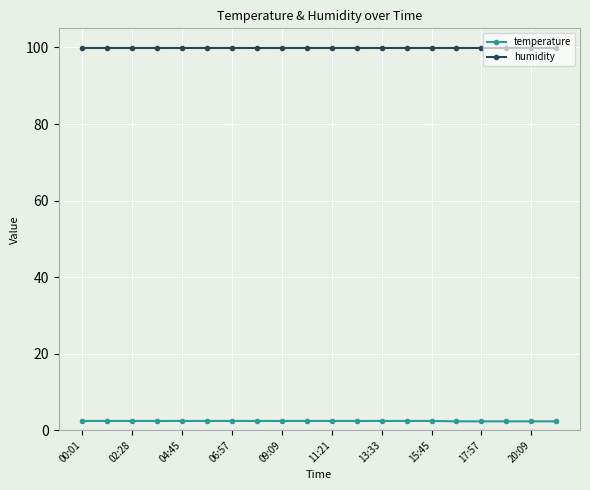

Which series has the largest total across all categories?

humidity